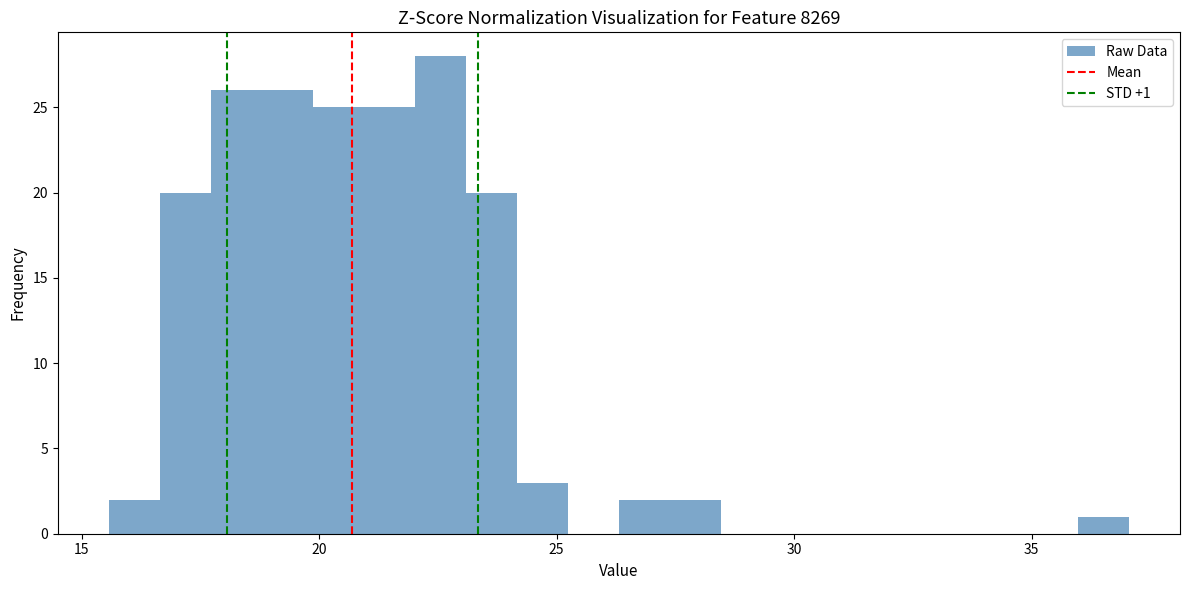

Read against the x-axis, roughly where is the centre of the tallest bar?

22.5